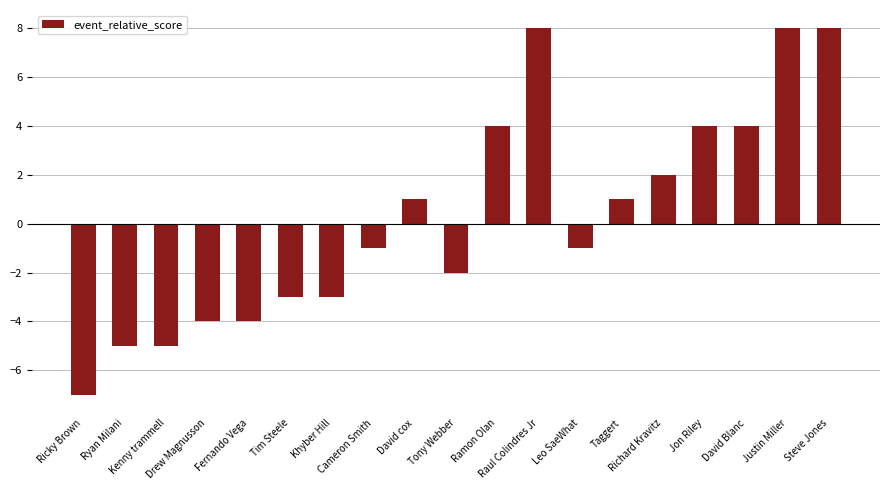

What is the value of the 18th bar from the left?

8